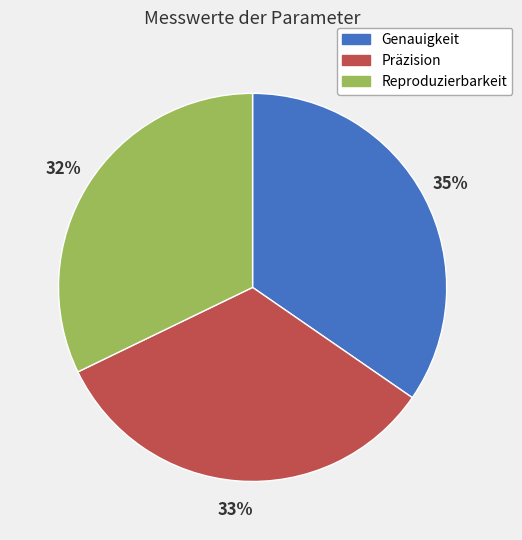

What is the ratio of the value at Reproduzierbarkeit to the value at Genauigkeit?

0.9